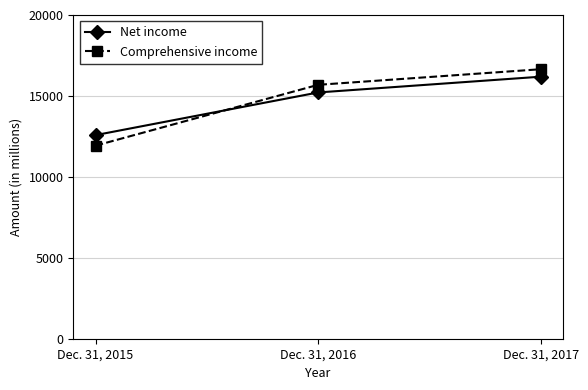

What is the difference between the Comprehensive income values at Dec. 31, 2016 and Dec. 31, 2017?

963